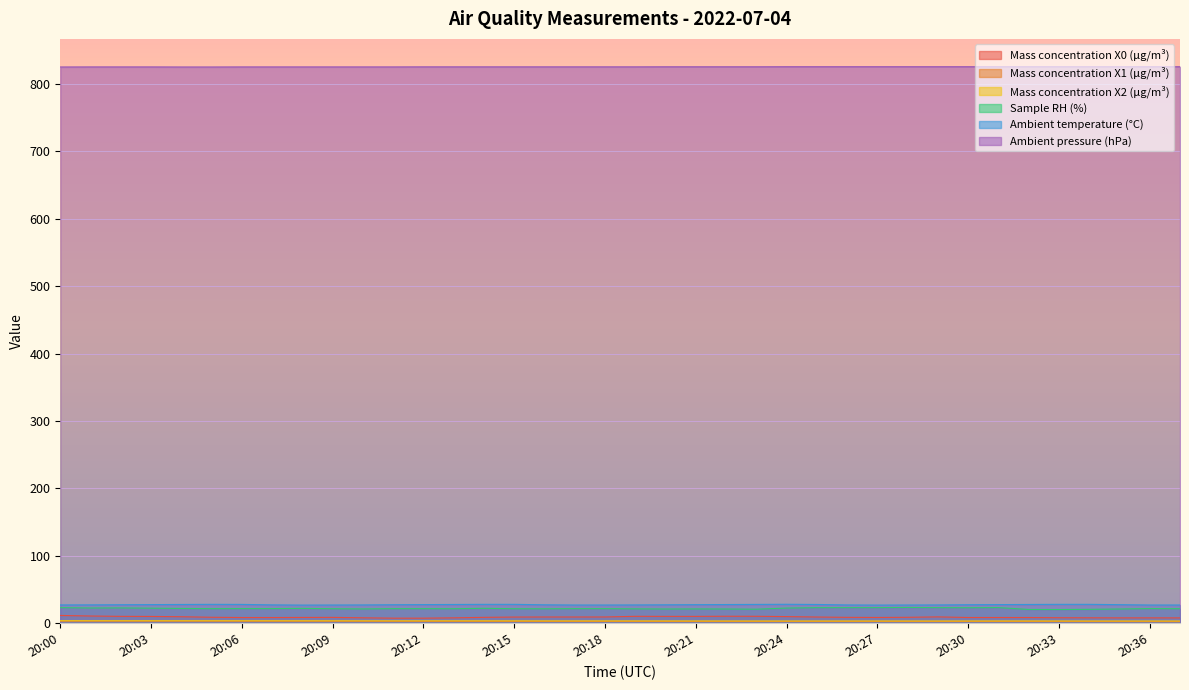

At 20:21, list the series in order from smallest to largest.

Mass concentration X1 (μg/m³), Mass concentration X2 (μg/m³), Mass concentration X0 (μg/m³), Sample RH (%), Ambient temperature (°C), Ambient pressure (hPa)